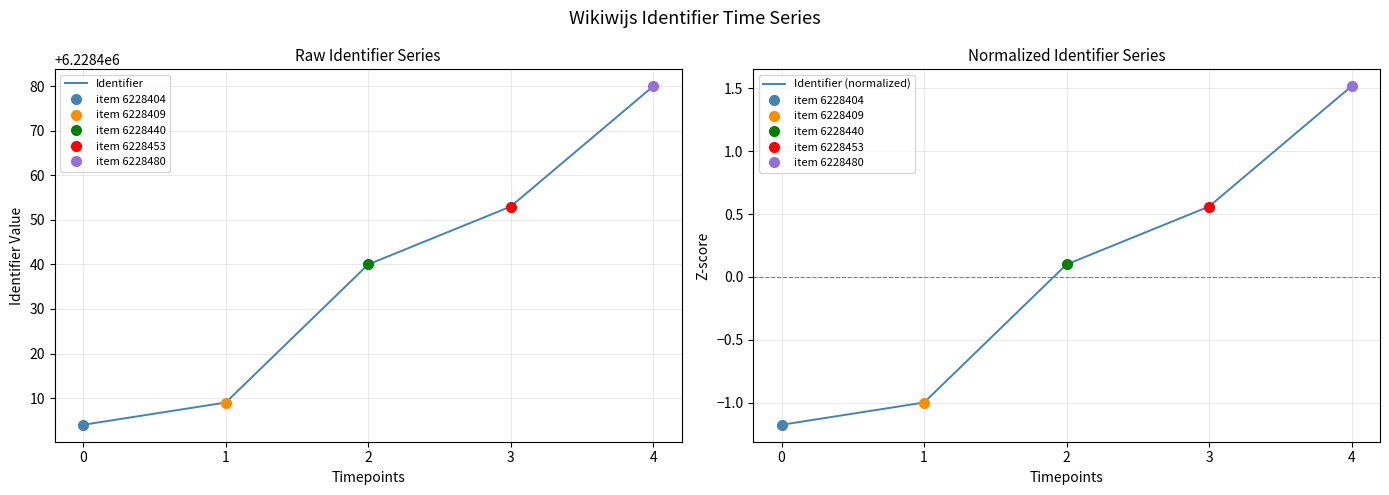

Reading right to left, extract all data points from this chart.

Identifier: 6228480.0	6228453.0	6228440.0	6228409.0	6228404.0
Identifier (normalized): 1.5	0.6	0.1	-1.0	-1.2